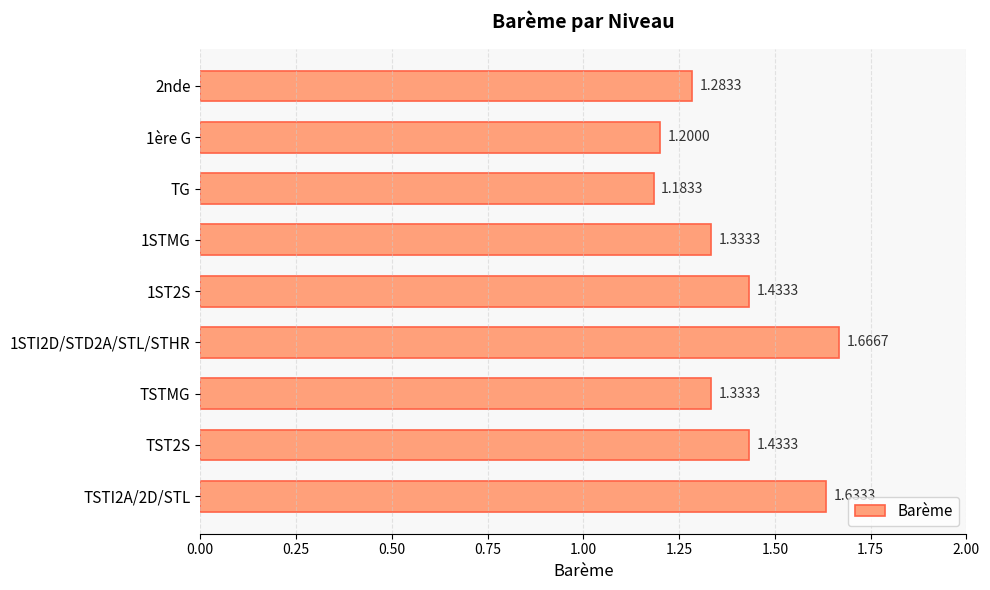

What is the sum of all values?

12.5